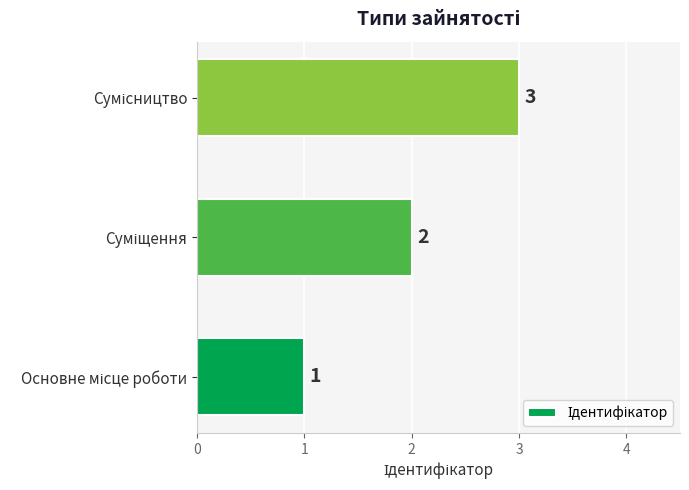

What is the maximum value shown in the chart?

3